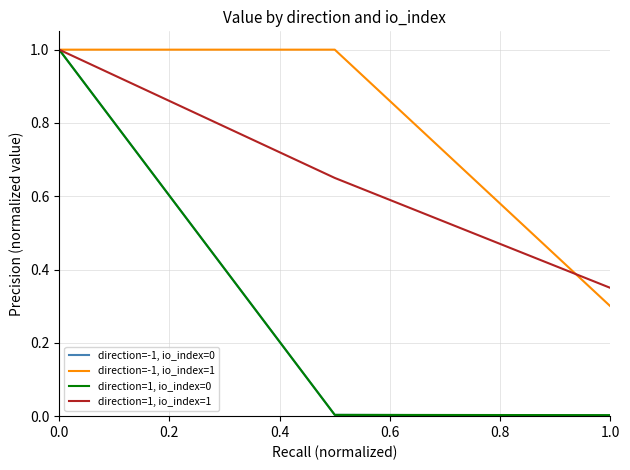

What is the greatest value displayed?

1.0